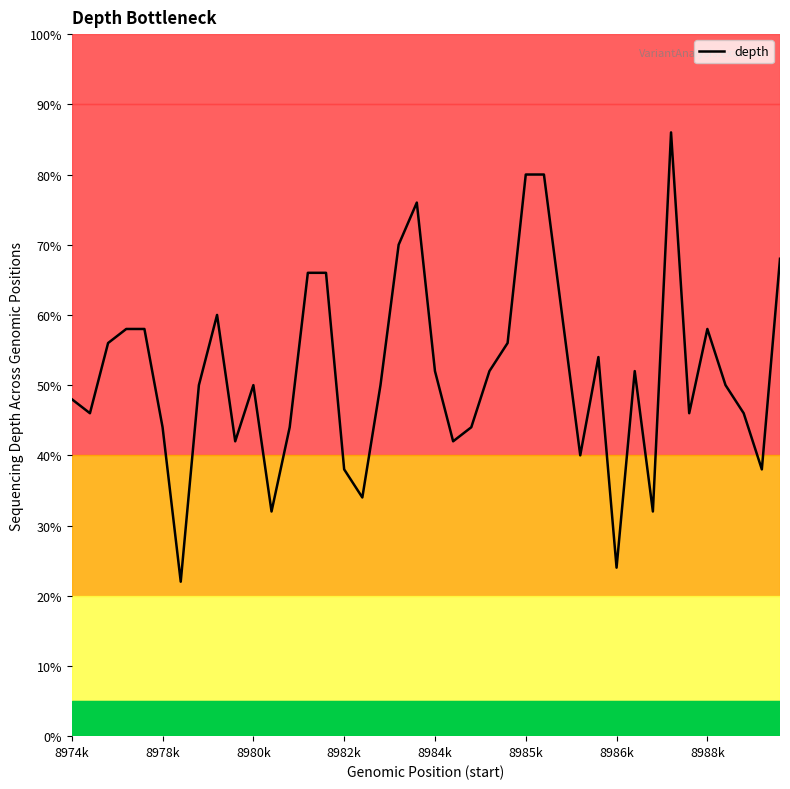

What is the maximum value shown in the chart?

86.0